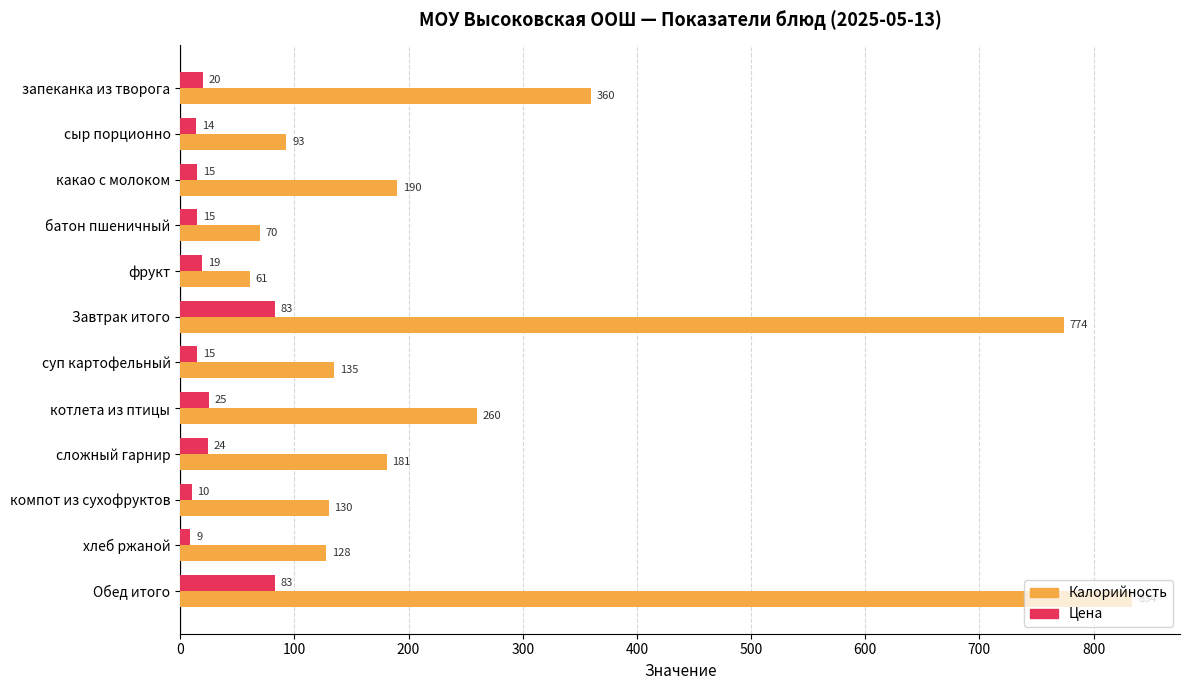

What is the difference between the Калорийность values at батон пшеничный and компот из сухофруктов?

60